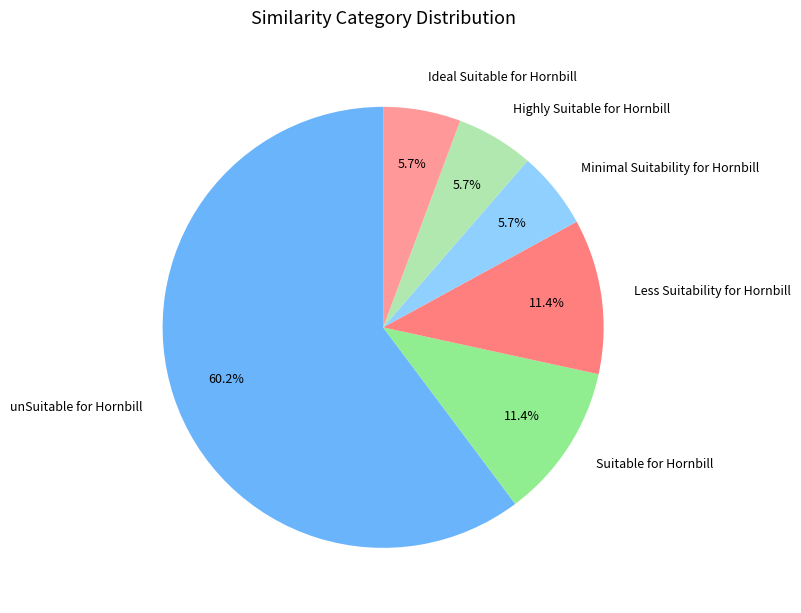

Combined, what portion of the pie is Highly Suitable for Hornbill and Ideal Suitable for Hornbill?

11.4%